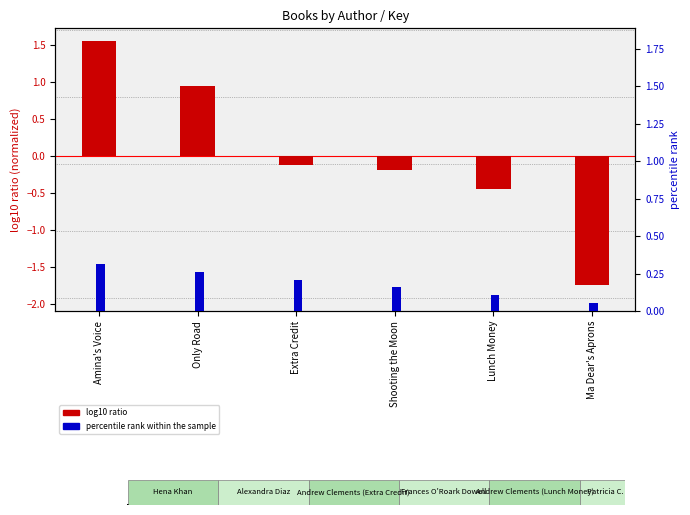

Is it true that percentile rank within sample equals 0.0 at Ma Dear's Aprons?

False